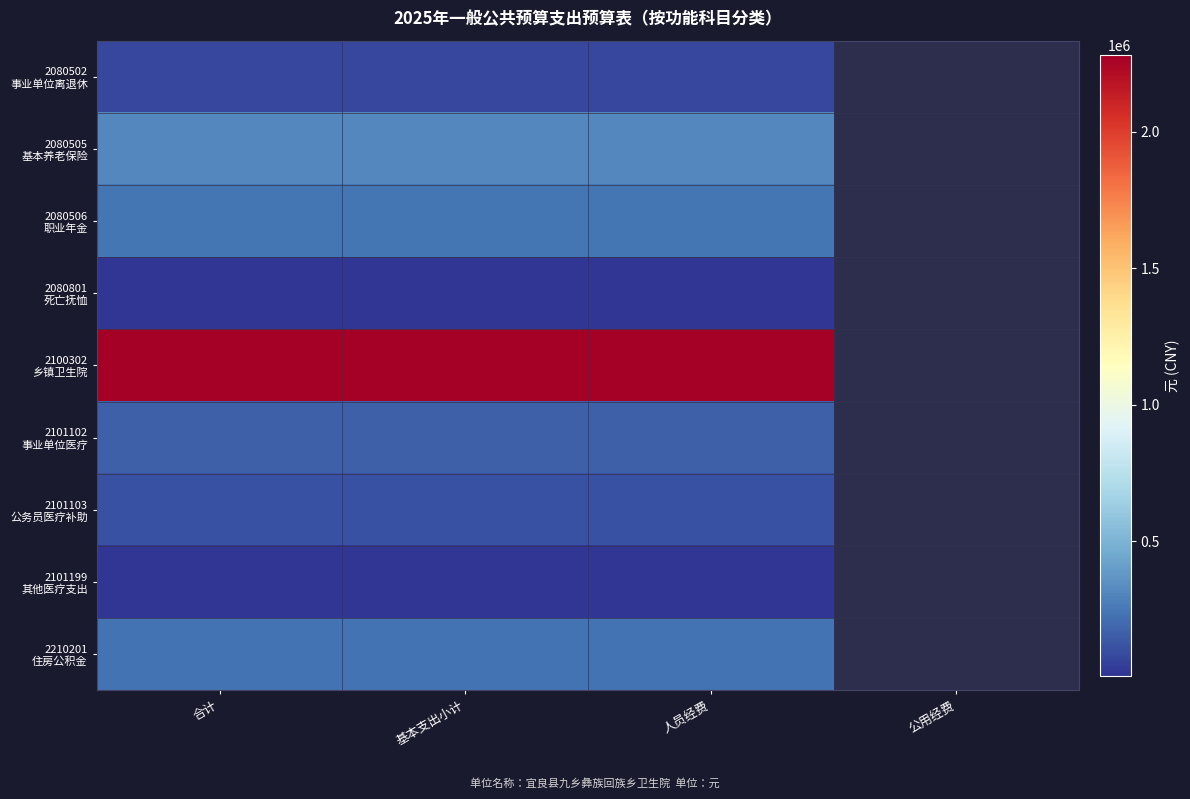

List the labels in order of 2080506 职业年金 value, smallest first.

合计, 基本支出小计, 人员经费, 公用经费